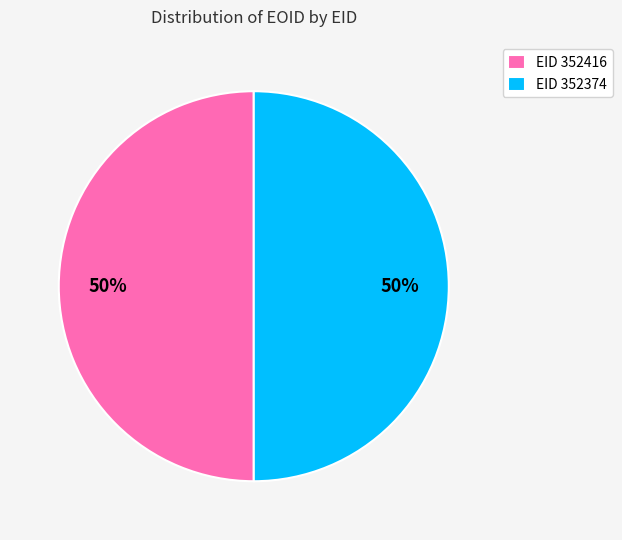

The EID 352416 slice represents 42% of the pie. True or false?

False